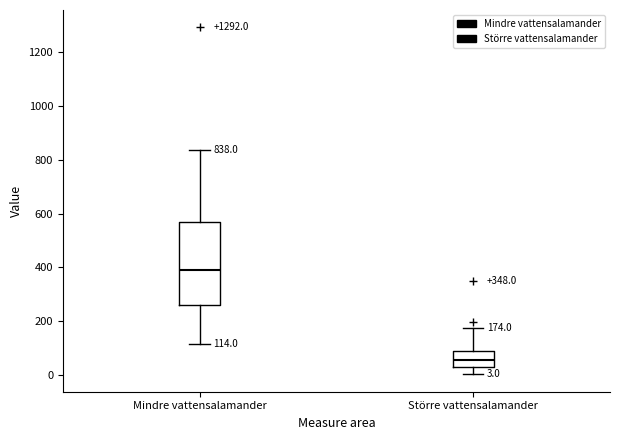

Comparing the boxes themselves (not the whiskers), which one is the tallest?

Mindre vattensalamander